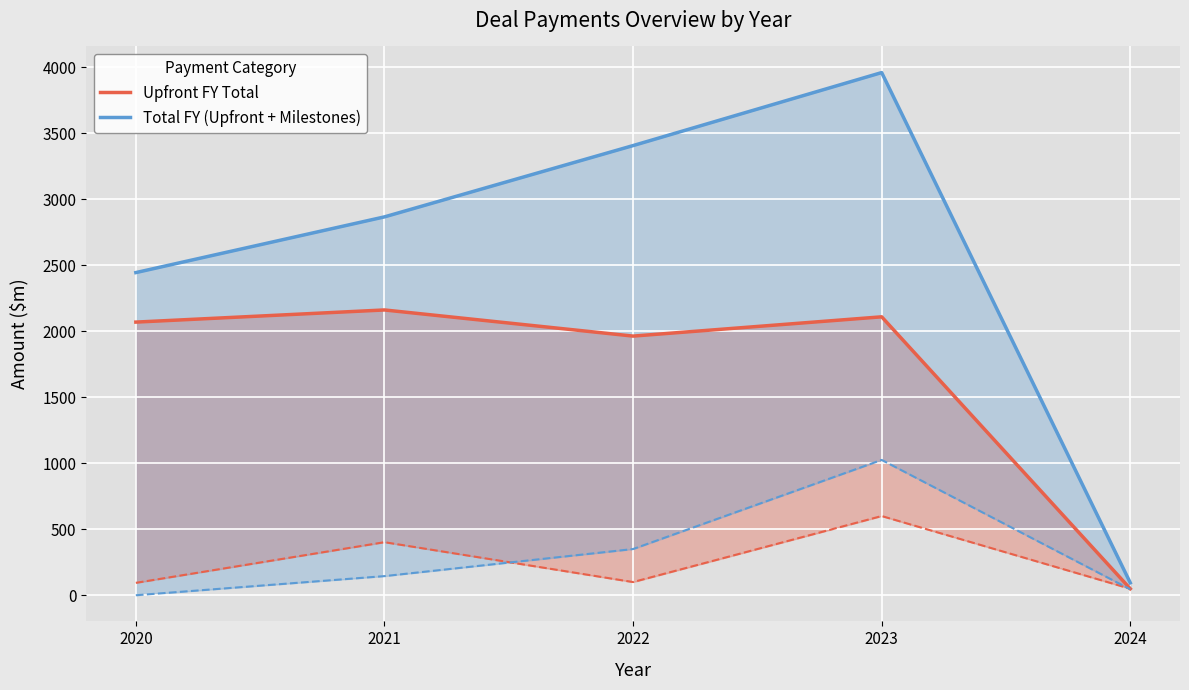

List the labels in order of Total FY (Upfront + Milestones) value, smallest first.

2024, 2020, 2021, 2022, 2023